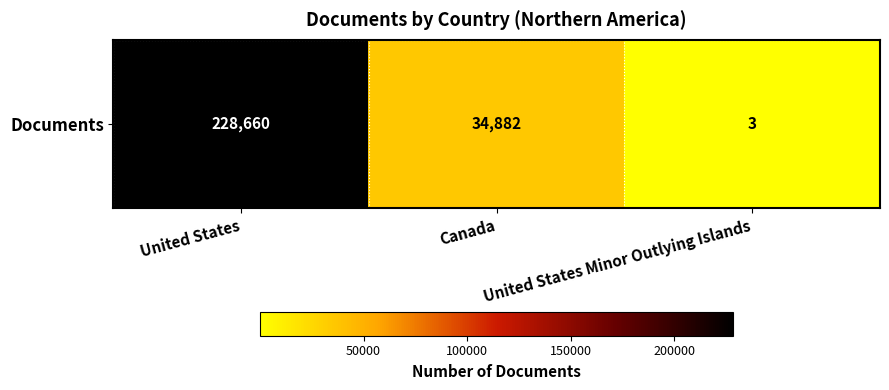

Is it true that the value at United States is 315301?

False